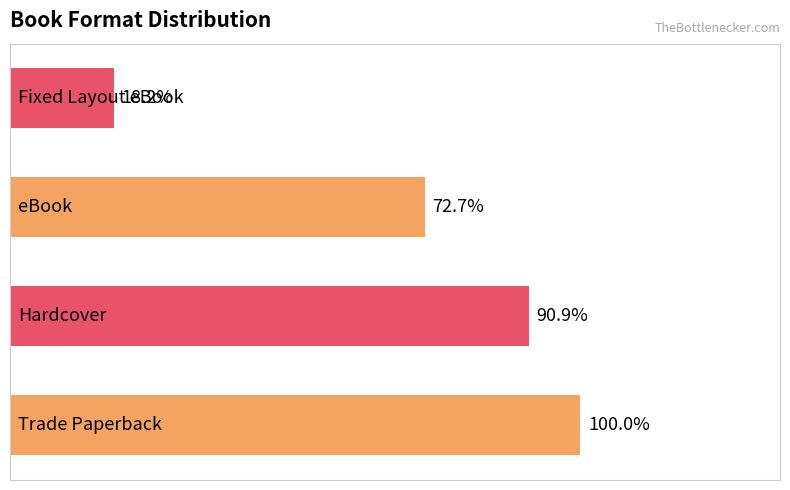

Are the bars grouped side by side (vs. stacked)?

No